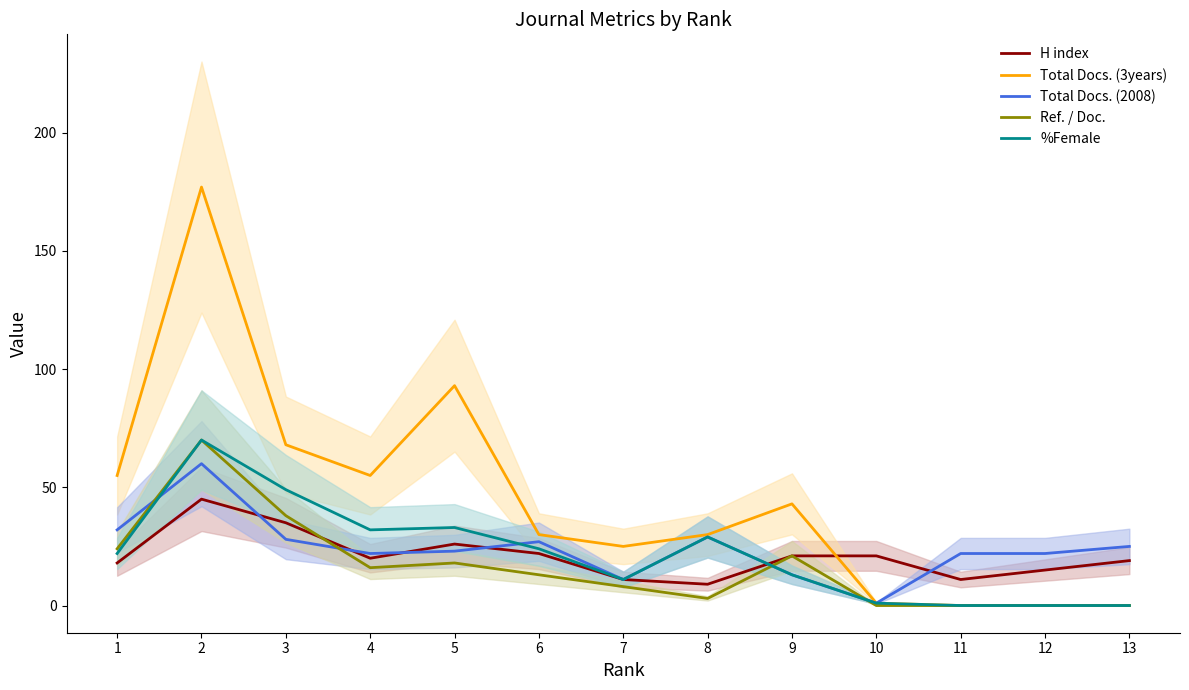

In Total Docs. (3years), how many points are lower than both neighbors (excluding endpoints)?

2